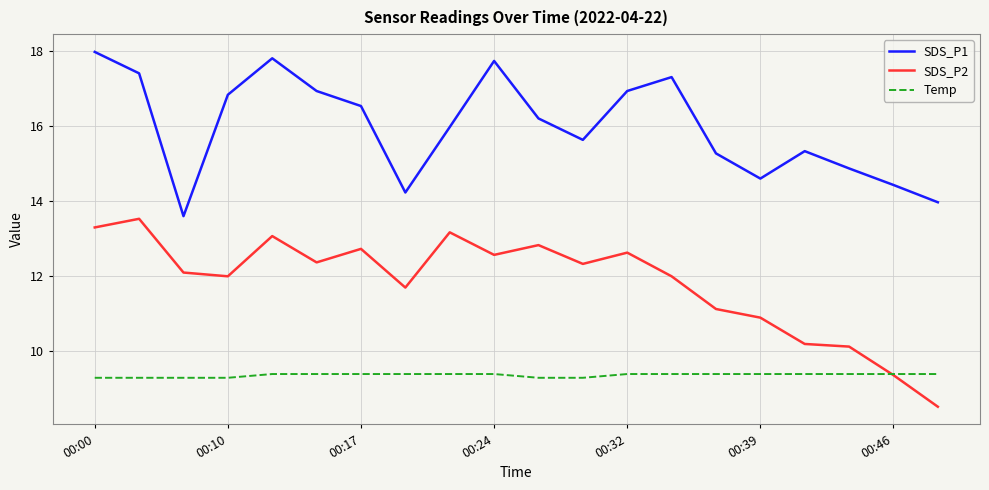

What are all the series names shown in the legend?

SDS_P1, SDS_P2, Temp